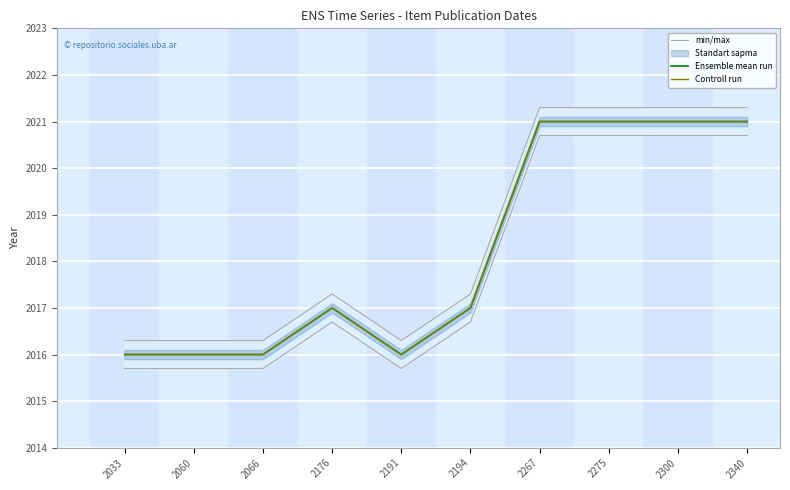

How many lines are shown in the chart?

3